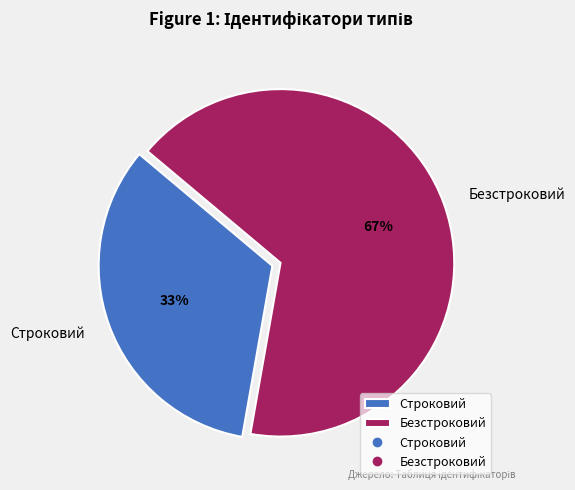

The Безстроковий slice represents 67% of the pie. True or false?

True